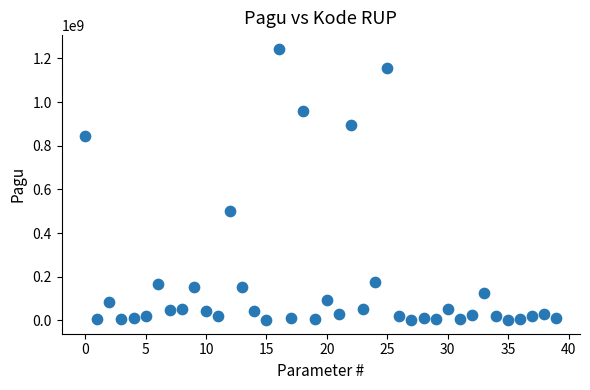

What Y value in the scatter plot is closest to 622840000?

499932000